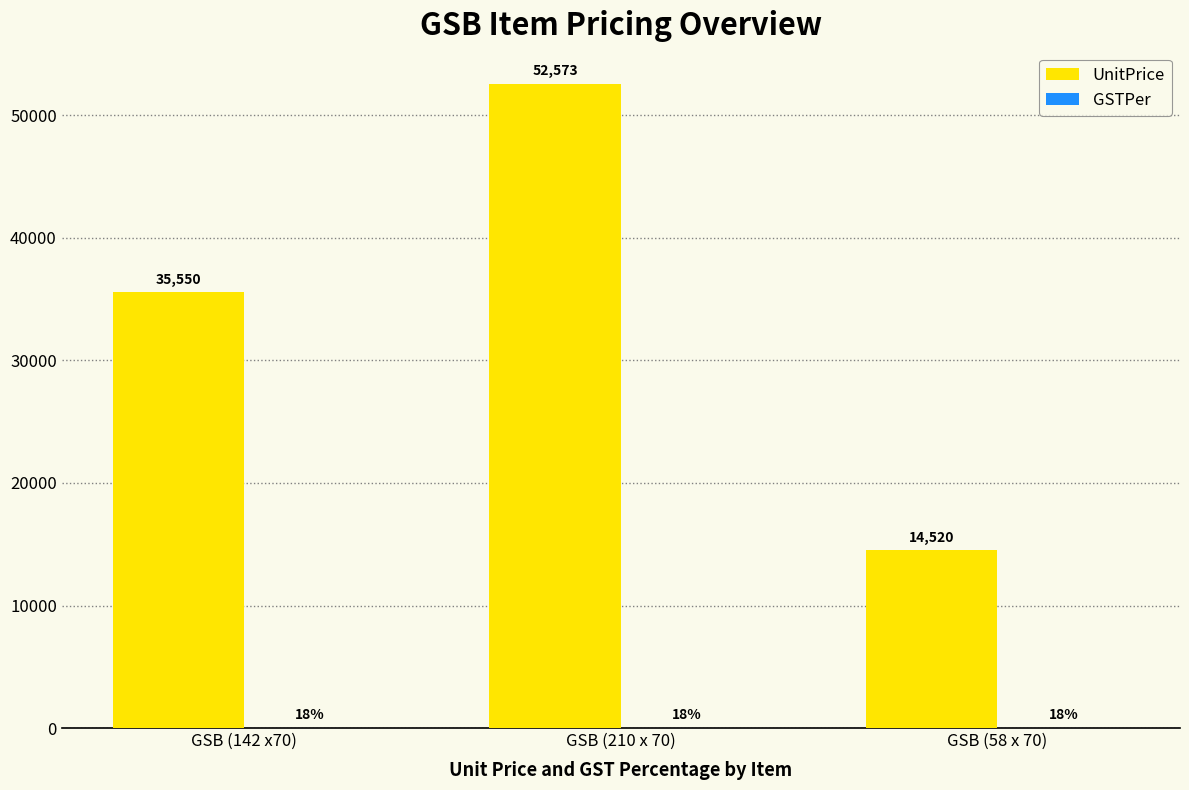

At which category is the sum across all series the highest?

GSB (210 x 70)